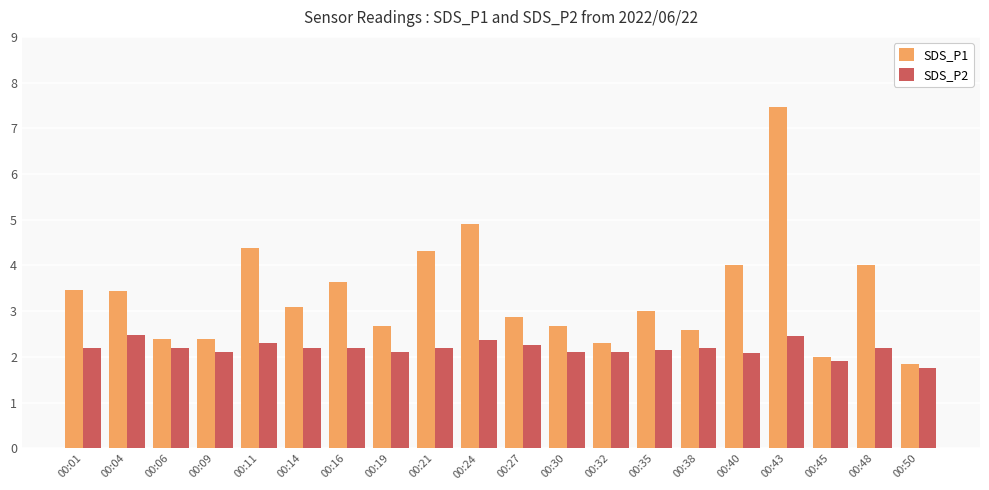

The value of SDS_P2 at 00:45 is 1.9. True or false?

True